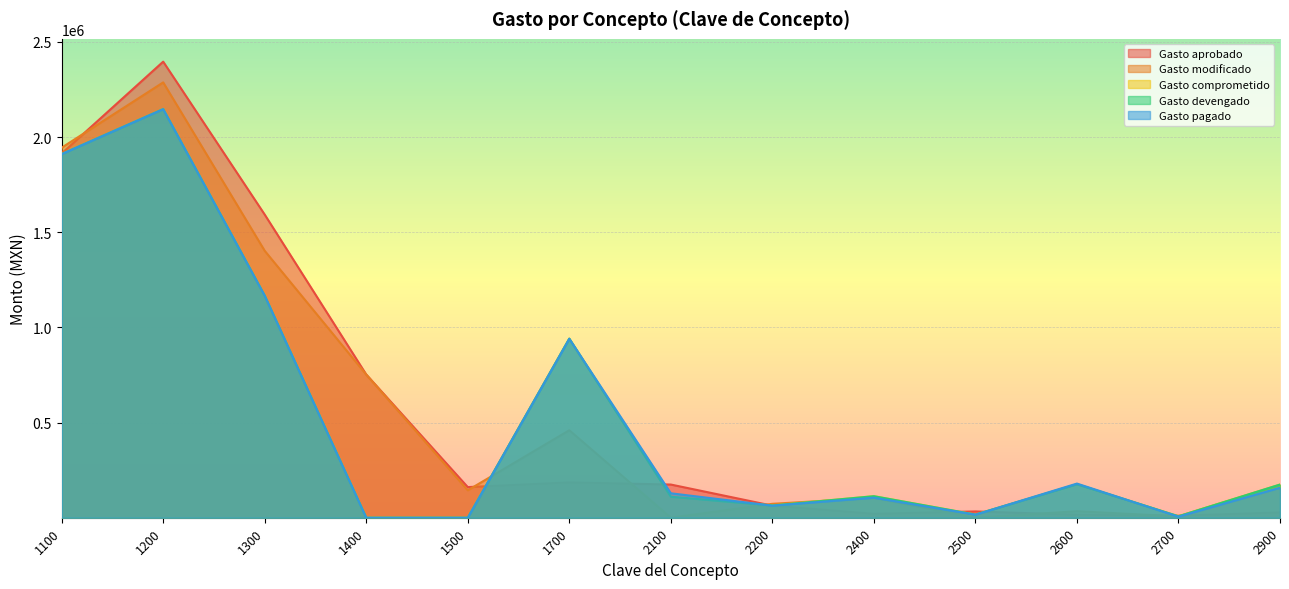

True or false: Gasto modificado and Gasto devengado intersect in this chart.

True